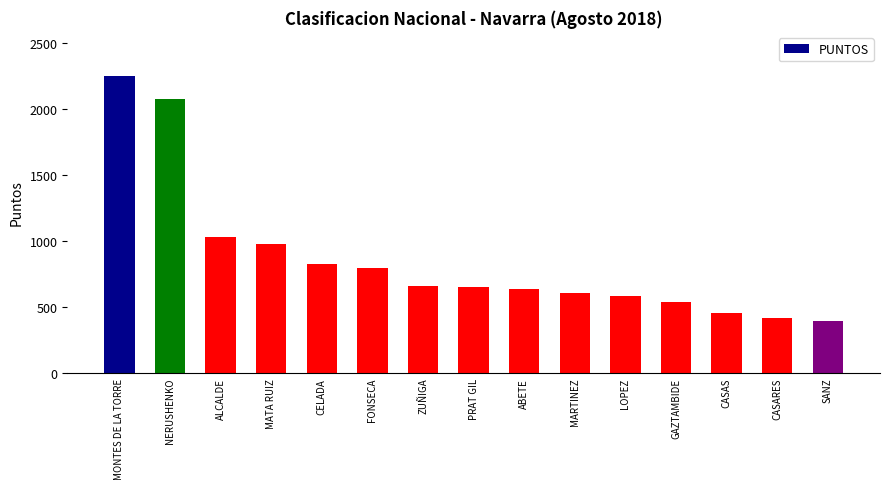

Are the bars grouped side by side (vs. stacked)?

No